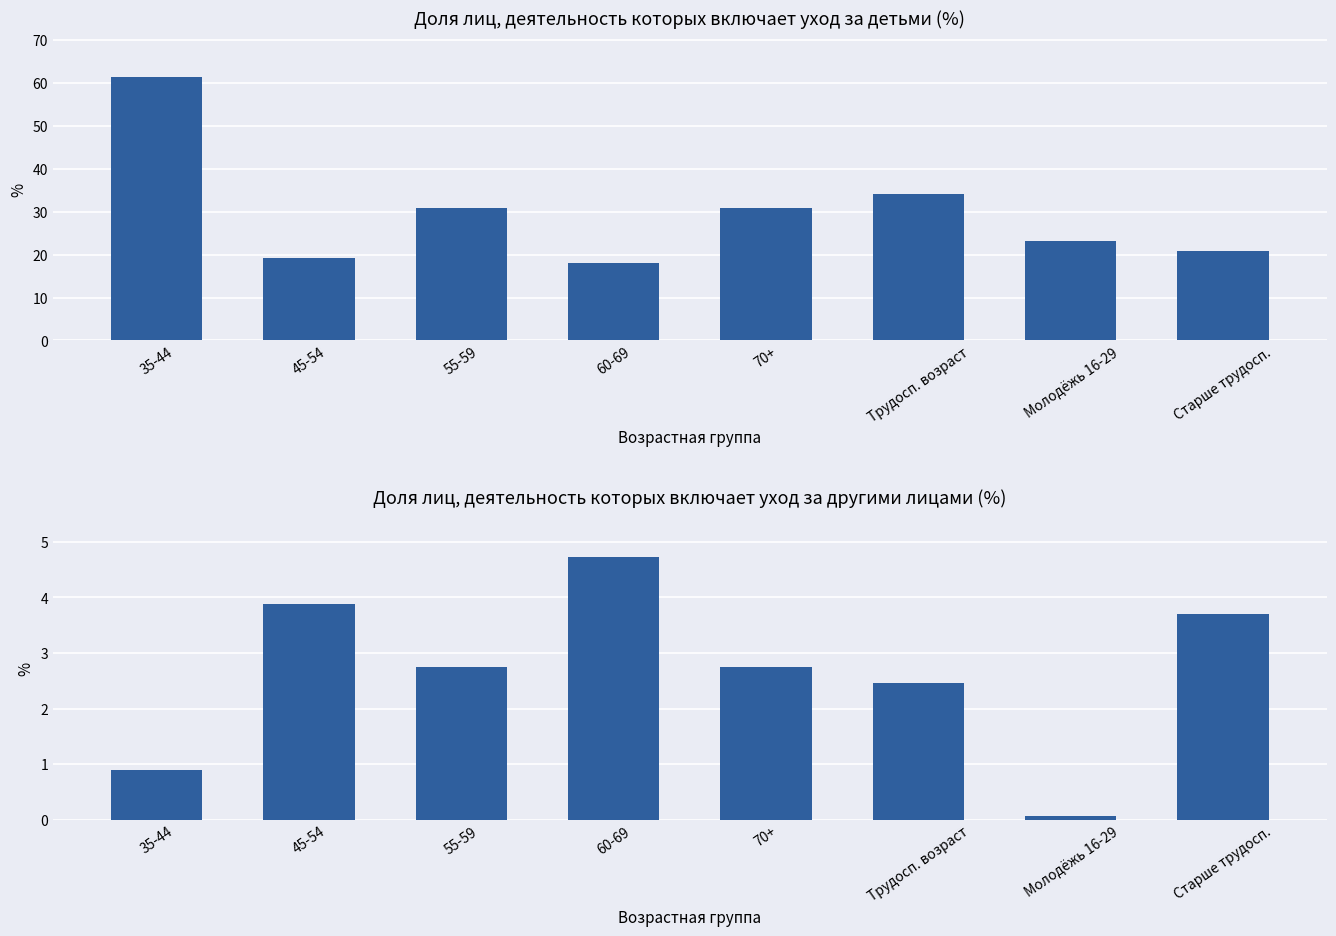

List the series in order of their overall mean, lowest first.

включает уход за другими лицами, включает уход за детьми